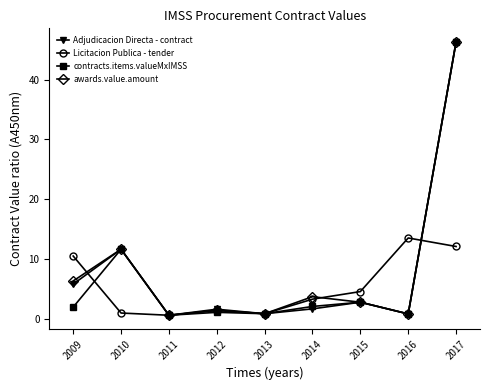

Is it true that Adjudicacion Directa - contract equals 11.6 at 2010?

True